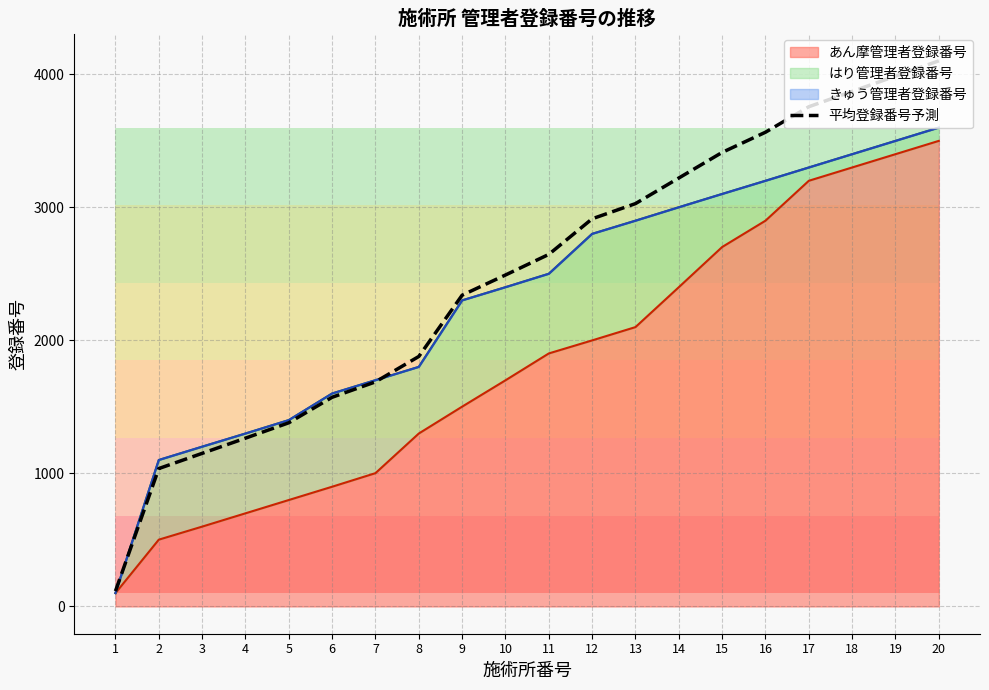

How many lines are shown in the chart?

1